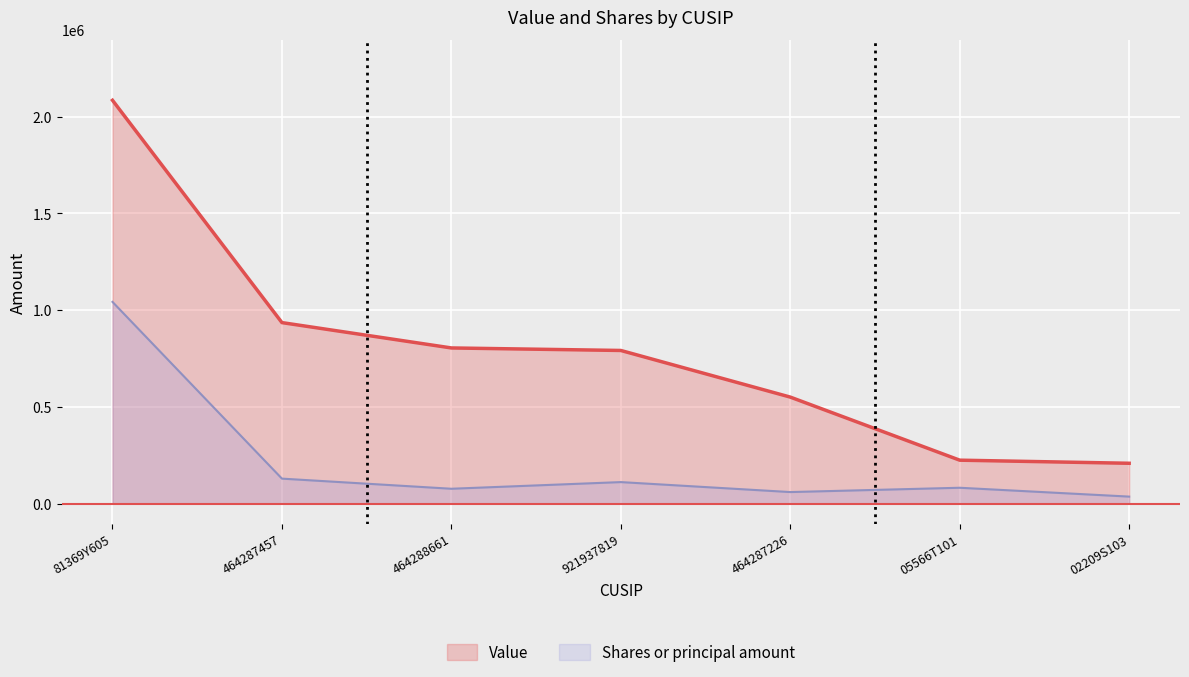

What is the value of the Shares or principal amount point at the 4th from the left?

110739.7